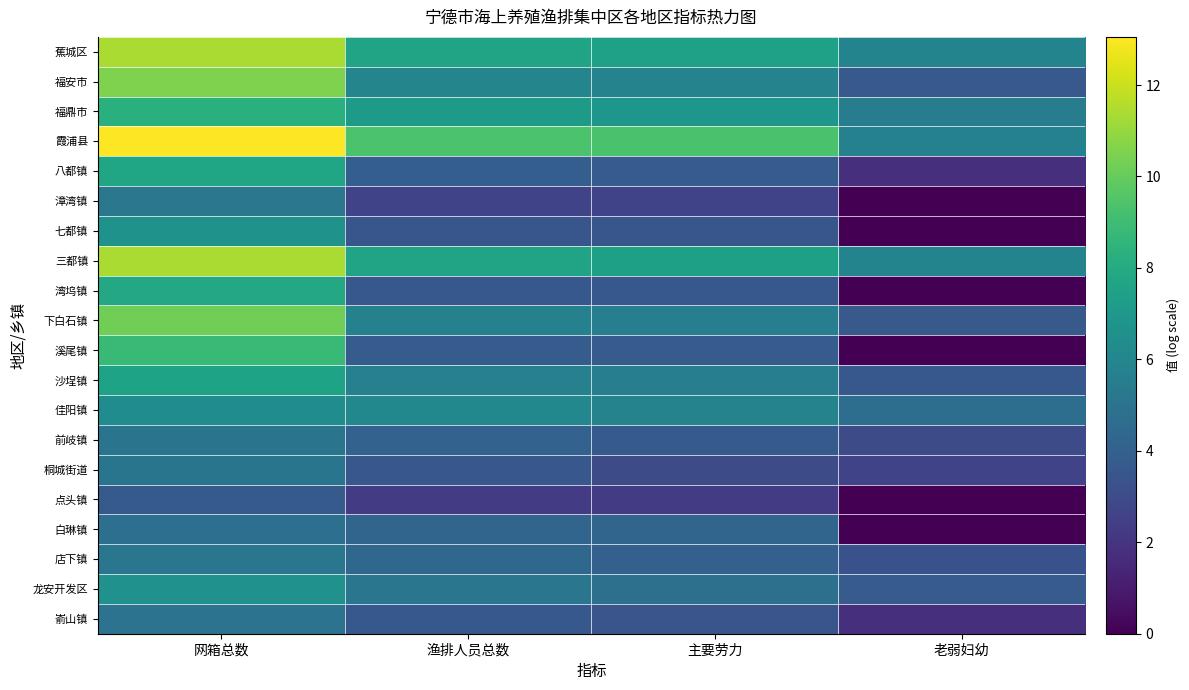

Count the number of data series in this chart.

20